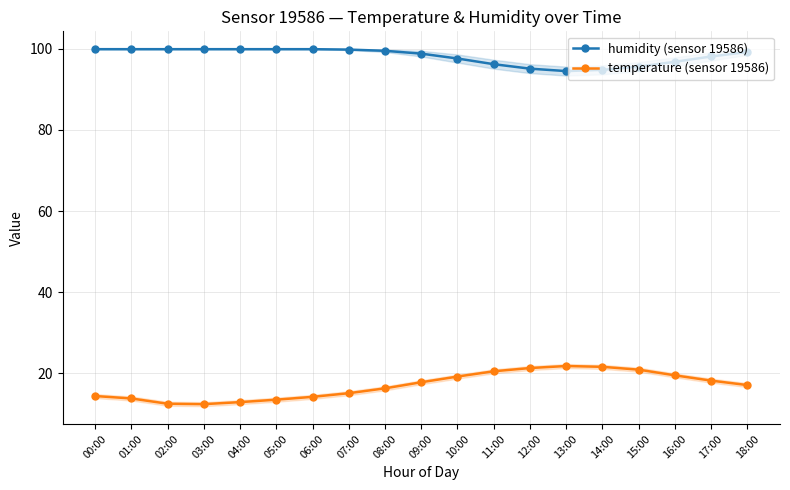

Reading right to left, transcribe all the data shown in this chart.

humidity (sensor 19586): 18:00=99.2	17:00=98.1	16:00=96.8	15:00=95.6	14:00=94.8	13:00=94.5	12:00=95.1	11:00=96.2	10:00=97.6	09:00=98.8	08:00=99.5	07:00=99.8	06:00=99.9	05:00=99.9	04:00=99.9	03:00=99.9	02:00=99.9	01:00=99.9	00:00=99.9
temperature (sensor 19586): 18:00=17.1	17:00=18.2	16:00=19.5	15:00=20.9	14:00=21.6	13:00=21.8	12:00=21.3	11:00=20.5	10:00=19.2	09:00=17.8	08:00=16.3	07:00=15.1	06:00=14.2	05:00=13.5	04:00=12.9	03:00=12.4	02:00=12.5	01:00=13.8	00:00=14.4